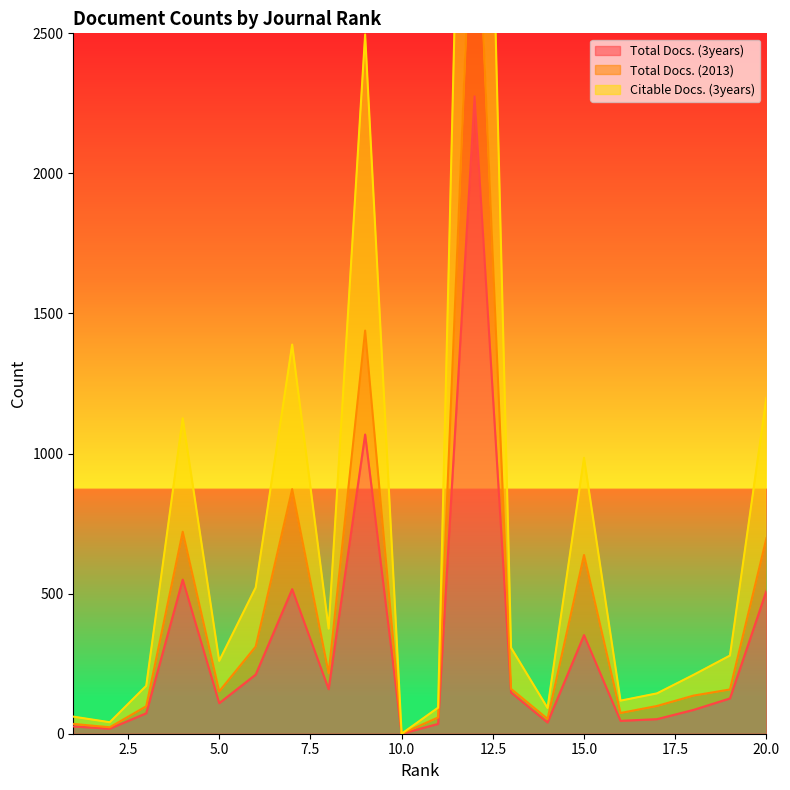

True or false: Citable Docs. (3years) has a value of 41 at 2.

True